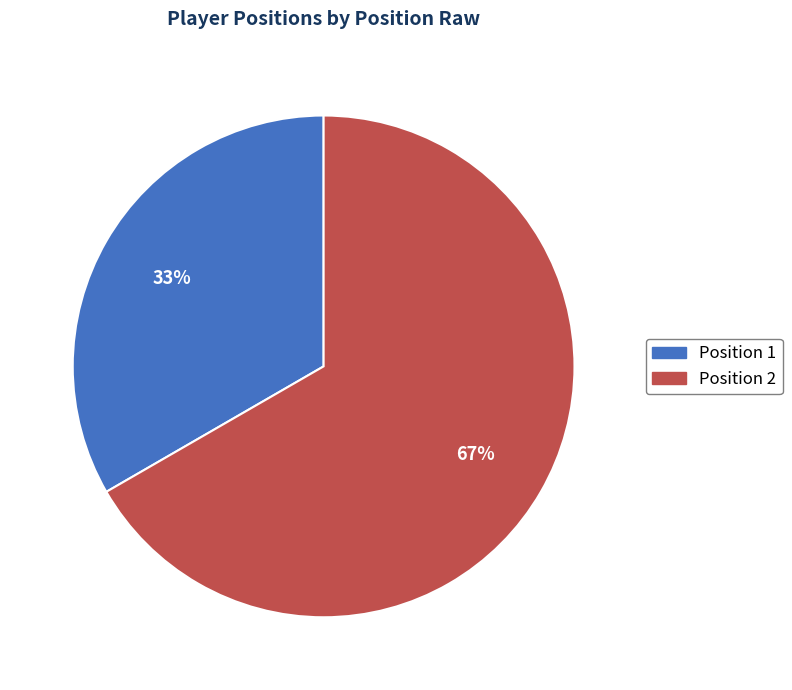

Rank the categories by value from lowest to highest.

Position 1, Position 2